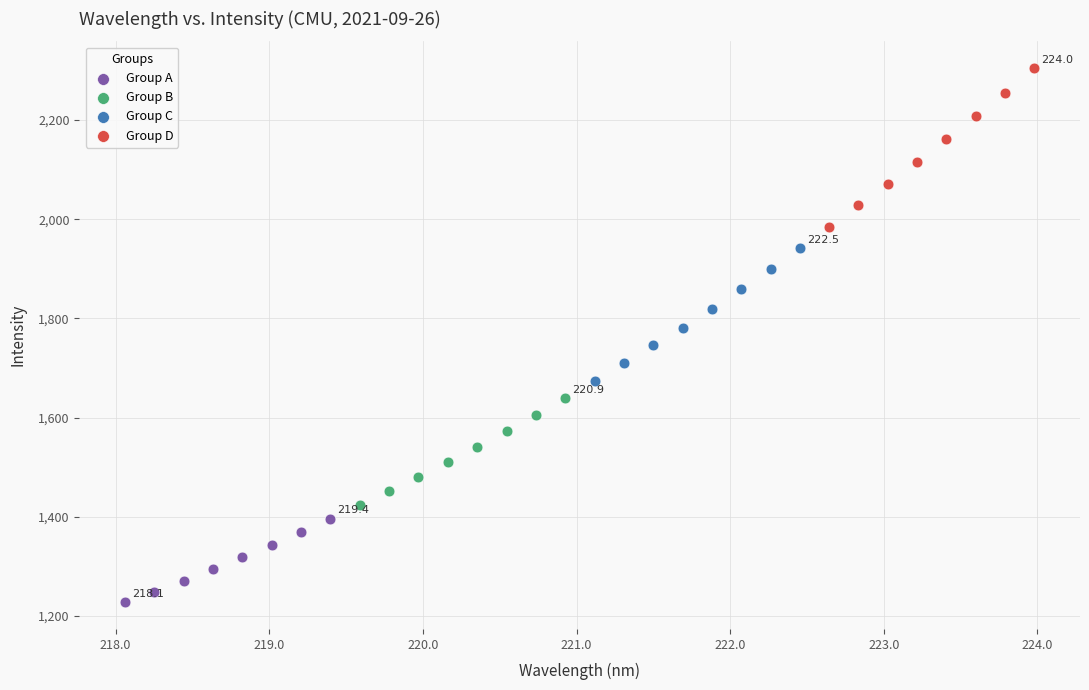

Which series has the largest Y range (max minus min)?

Group D